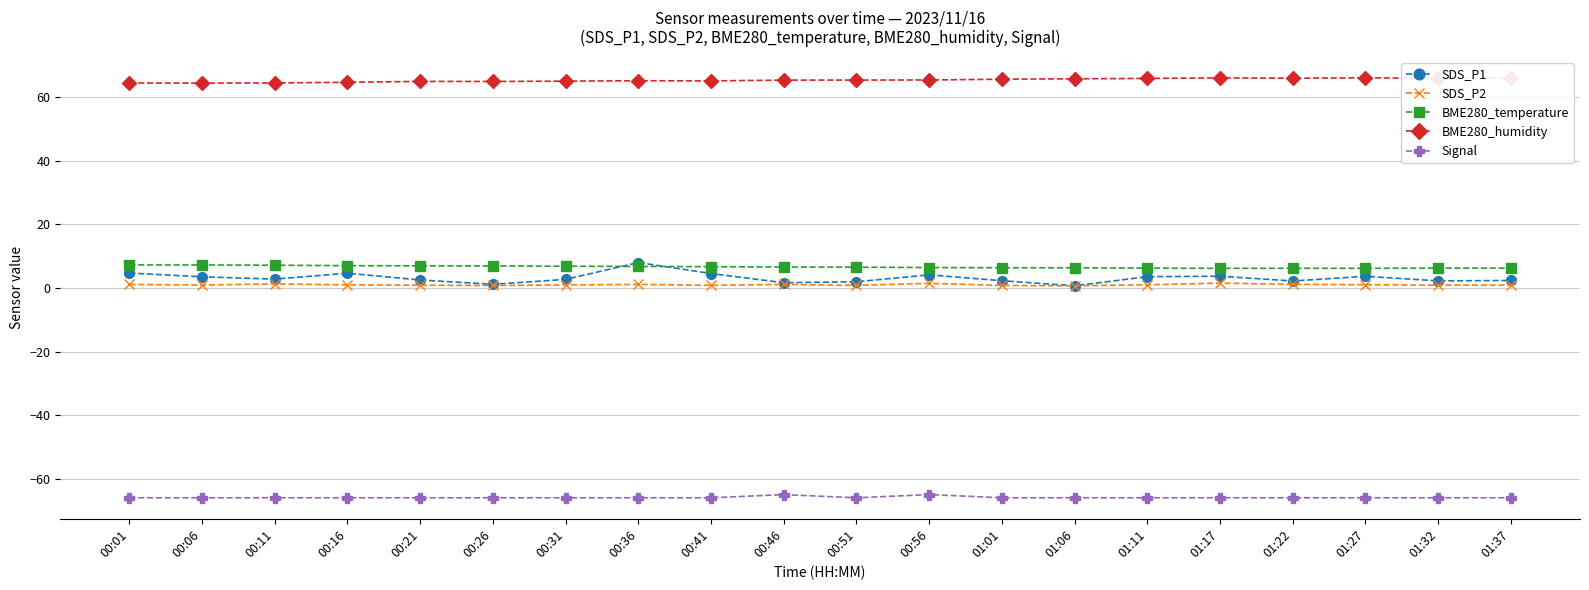

Rank the series at 00:36 from lowest to highest value.

Signal, SDS_P2, BME280_temperature, SDS_P1, BME280_humidity